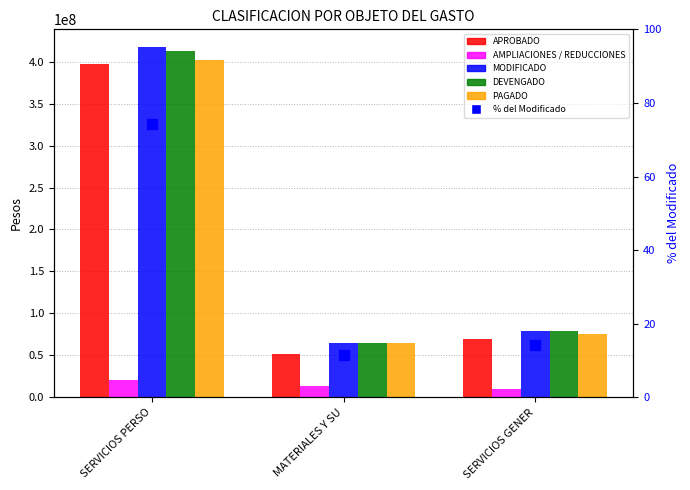

The value of MODIFICADO at MATERIALES Y SU is 64862078.0. True or false?

True